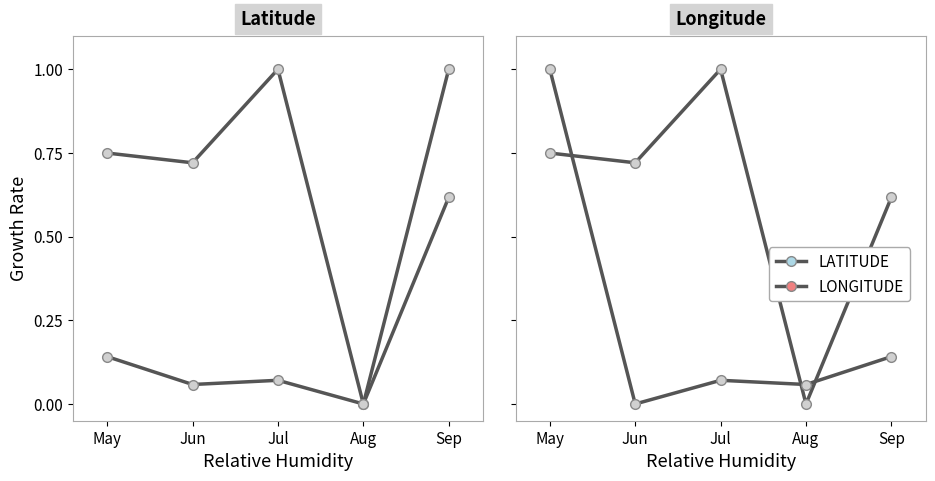

What is the sum of all LONGITUDE values?

1.3